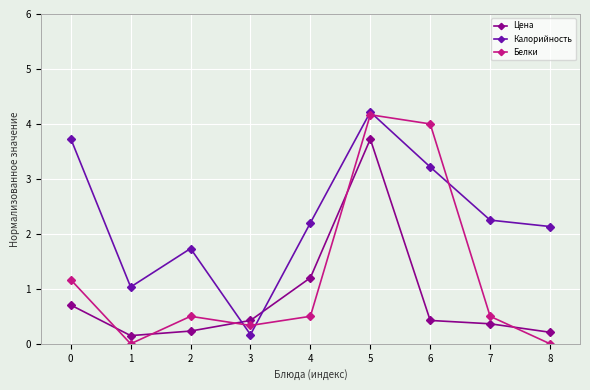

What is the difference between the second highest and minimum values in the Калорийность series?

3.6